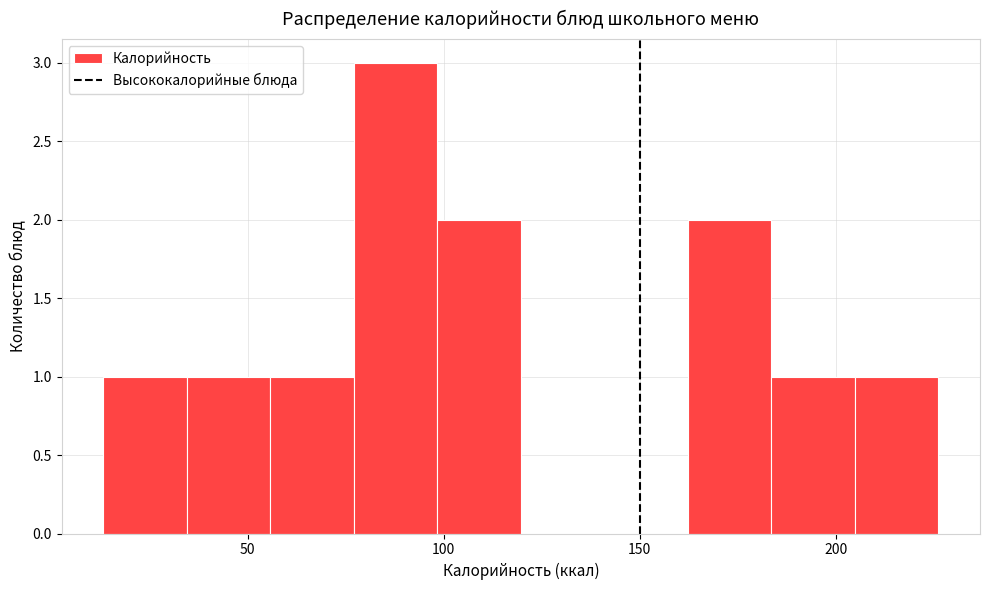

Which range on the x-axis has the tallest bar?

75 to 100